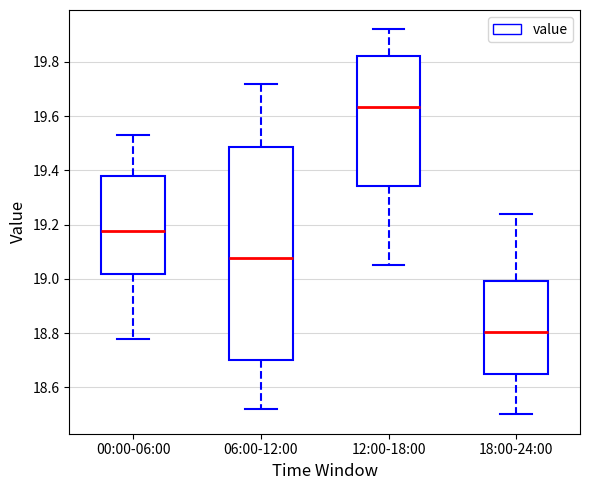

Where is the lower edge of the box for 00:00-06:00 on the y-axis? The values are not printed on the chart, so give them approximately, as read against the axis.

19.02